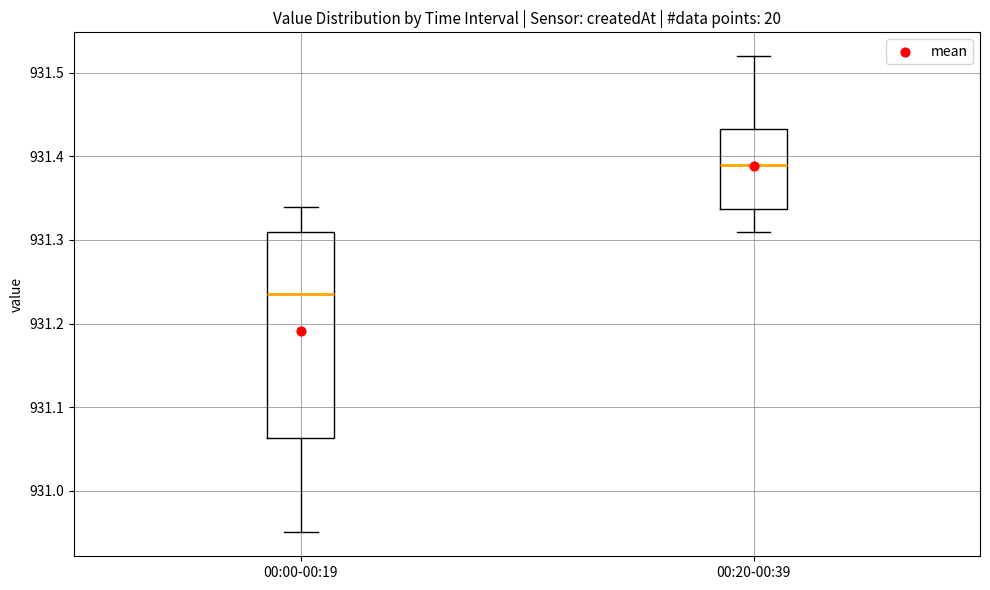

Which box has the highest median line?

00:20-00:39